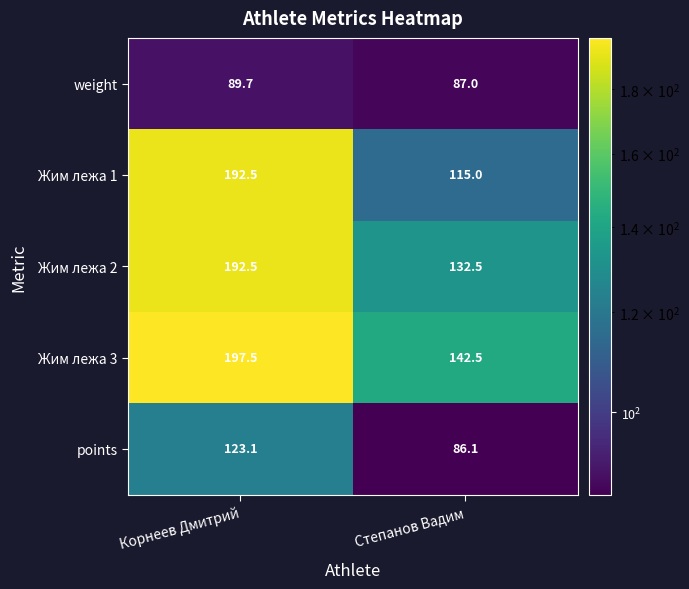

Reading left to right, list all the values displayed in this chart.

weight: Корнеев Дмитрий=89.7	Степанов Вадим=87.0
Жим лежа 1: Корнеев Дмитрий=192.5	Степанов Вадим=115.0
Жим лежа 2: Корнеев Дмитрий=192.5	Степанов Вадим=132.5
Жим лежа 3: Корнеев Дмитрий=197.5	Степанов Вадим=142.5
points: Корнеев Дмитрий=123.1	Степанов Вадим=86.1